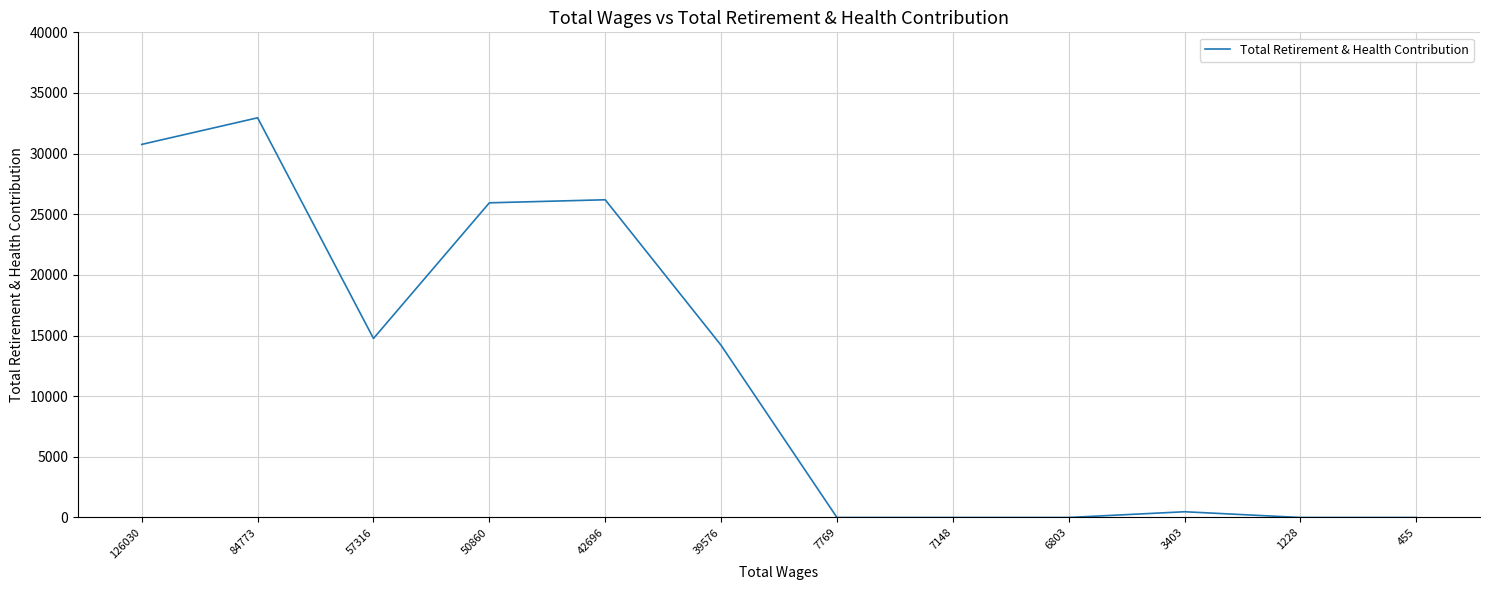

The chart shows a value of -13770 at 7148. True or false?

False